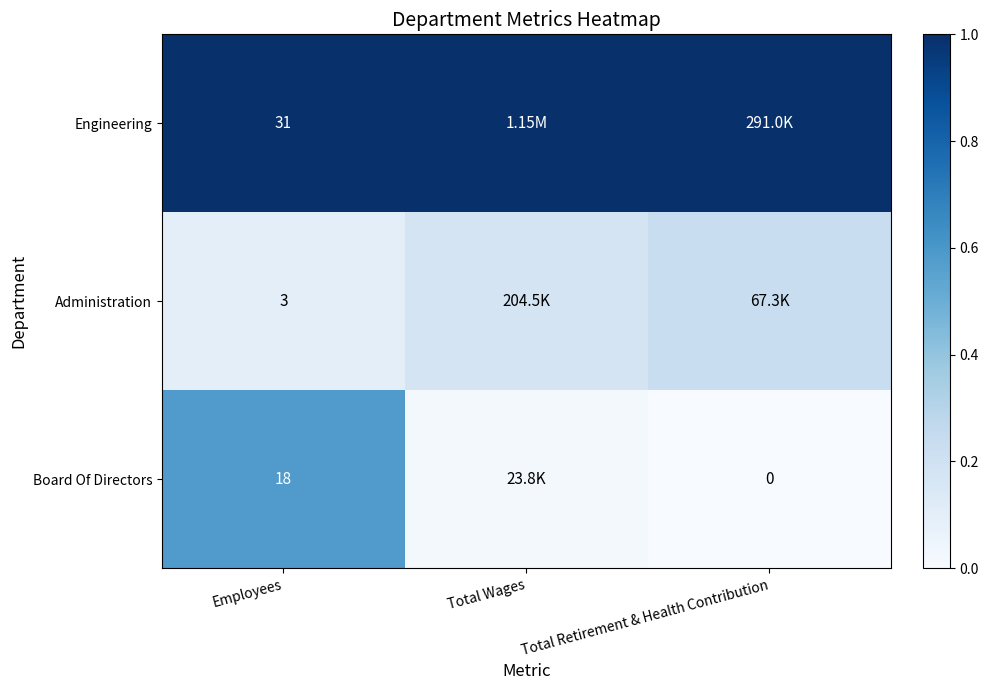

Which category has the lowest value across all series?

Total Retirement & Health Contribution